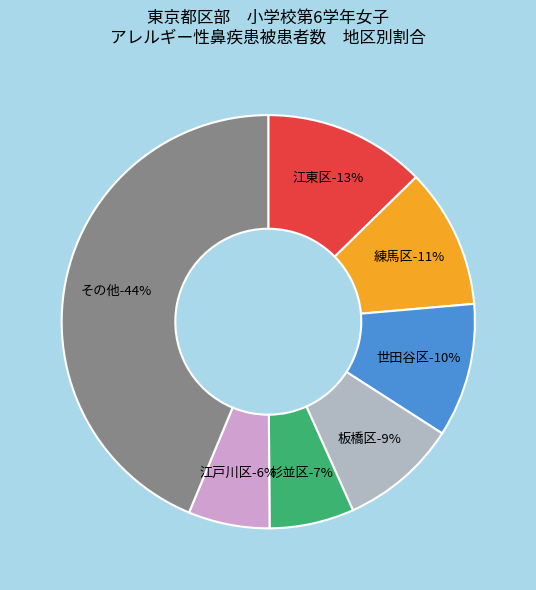

Does 港区 represent more than half of the total?

No